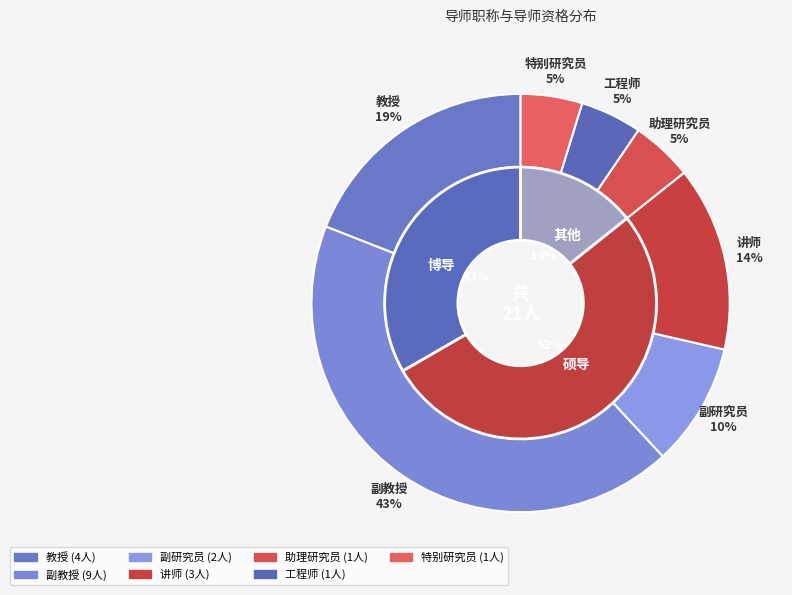

Is 助理研究员 the majority of the pie?

No